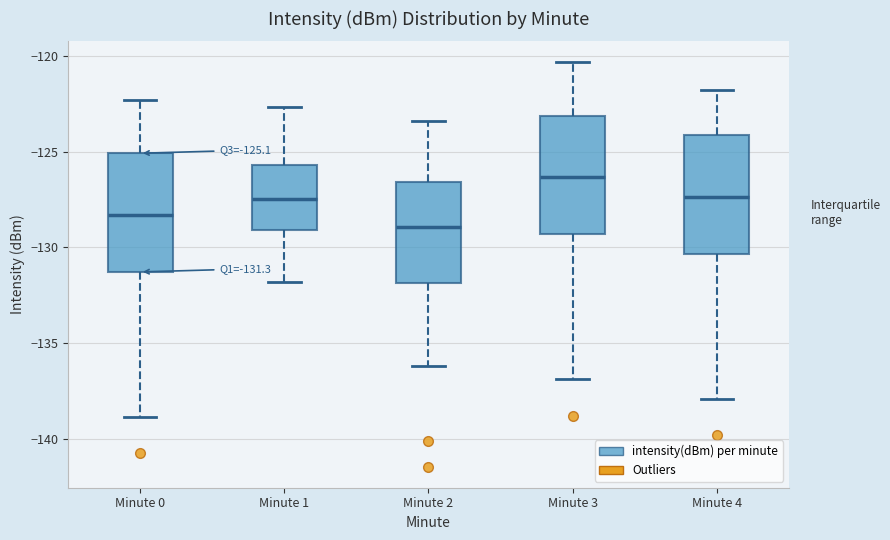

Which box's median line is the highest?

Minute 3